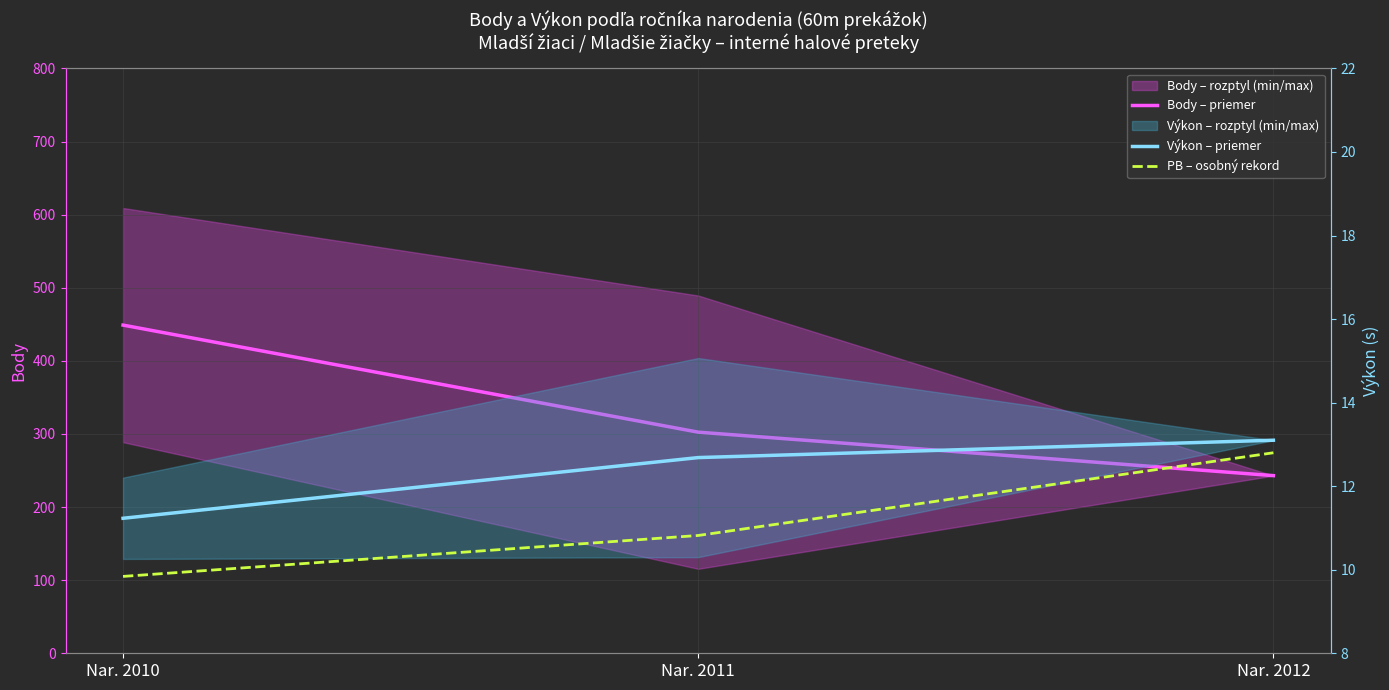

Does the chart display data point markers on the line(s)?

No